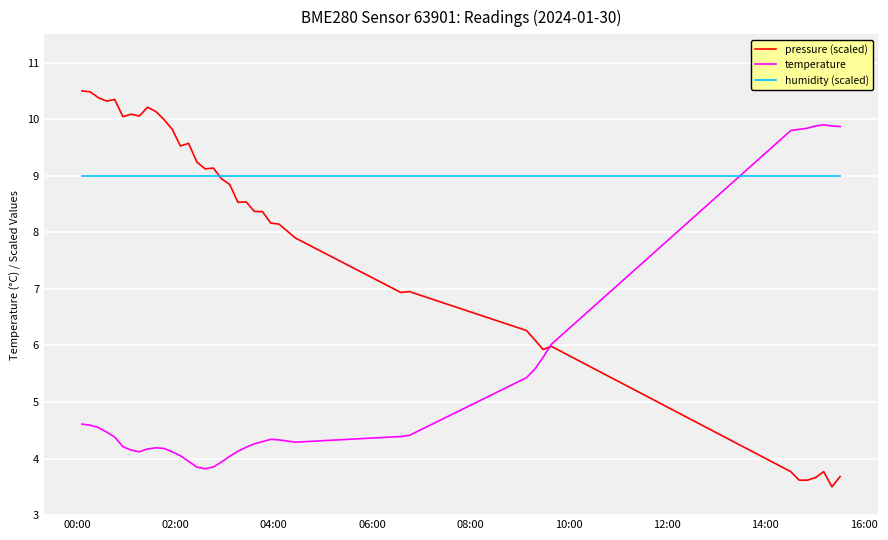

Rank the series by their maximum value, from highest to lowest.

pressure (scaled), temperature, humidity (scaled)